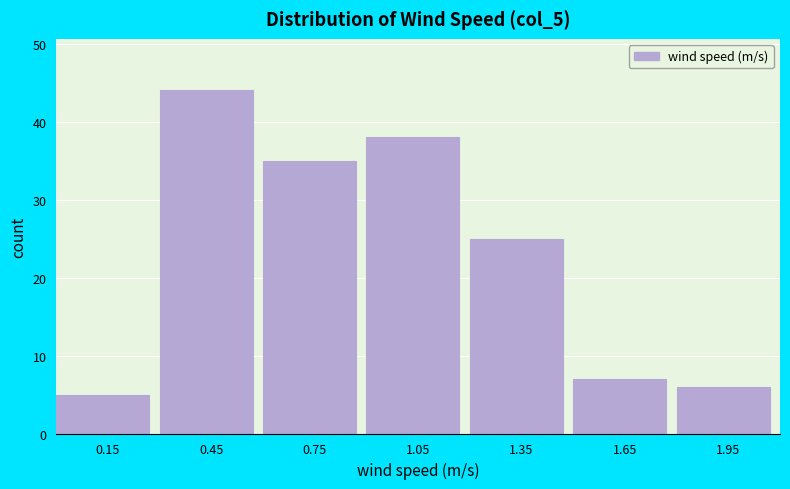

Over which range of the x-axis is the bar tallest?

0.3 to 0.6